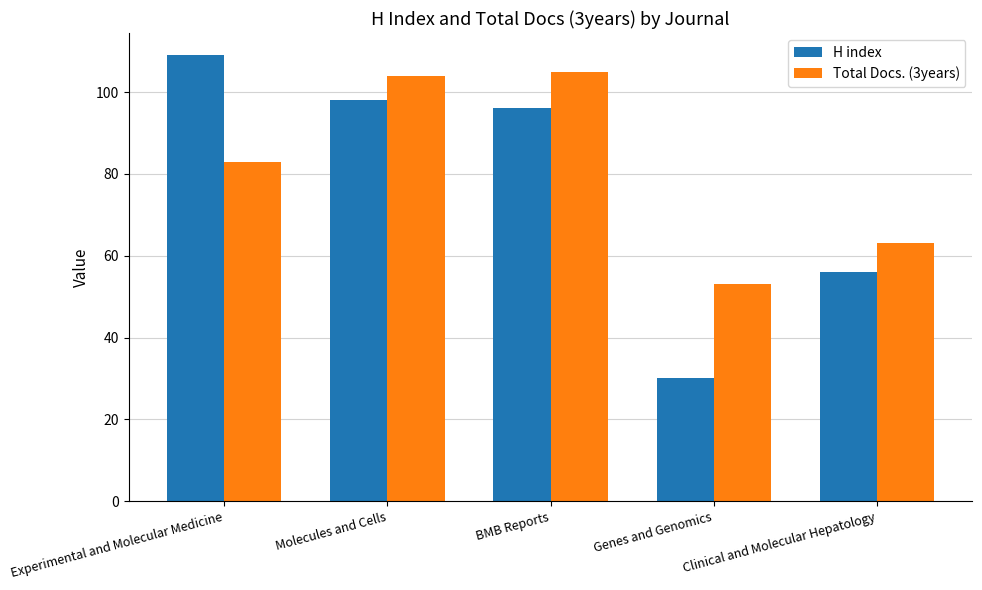

The H index series shows 96 at BMB Reports. True or false?

True